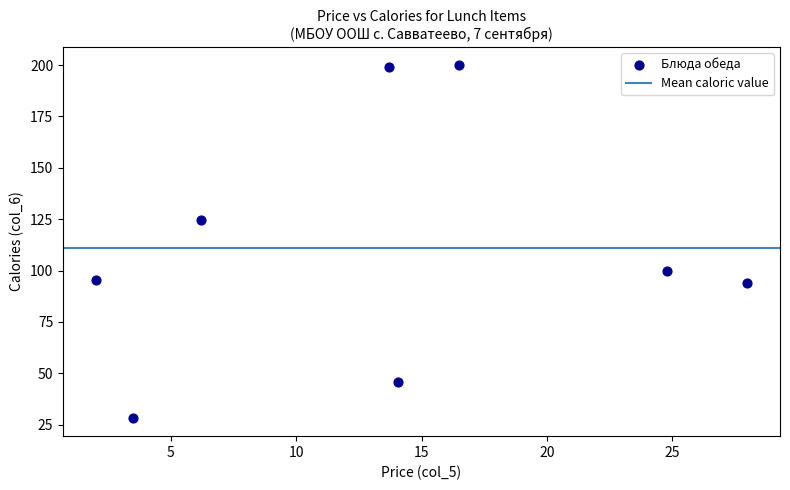

What is the average X value?

13.6